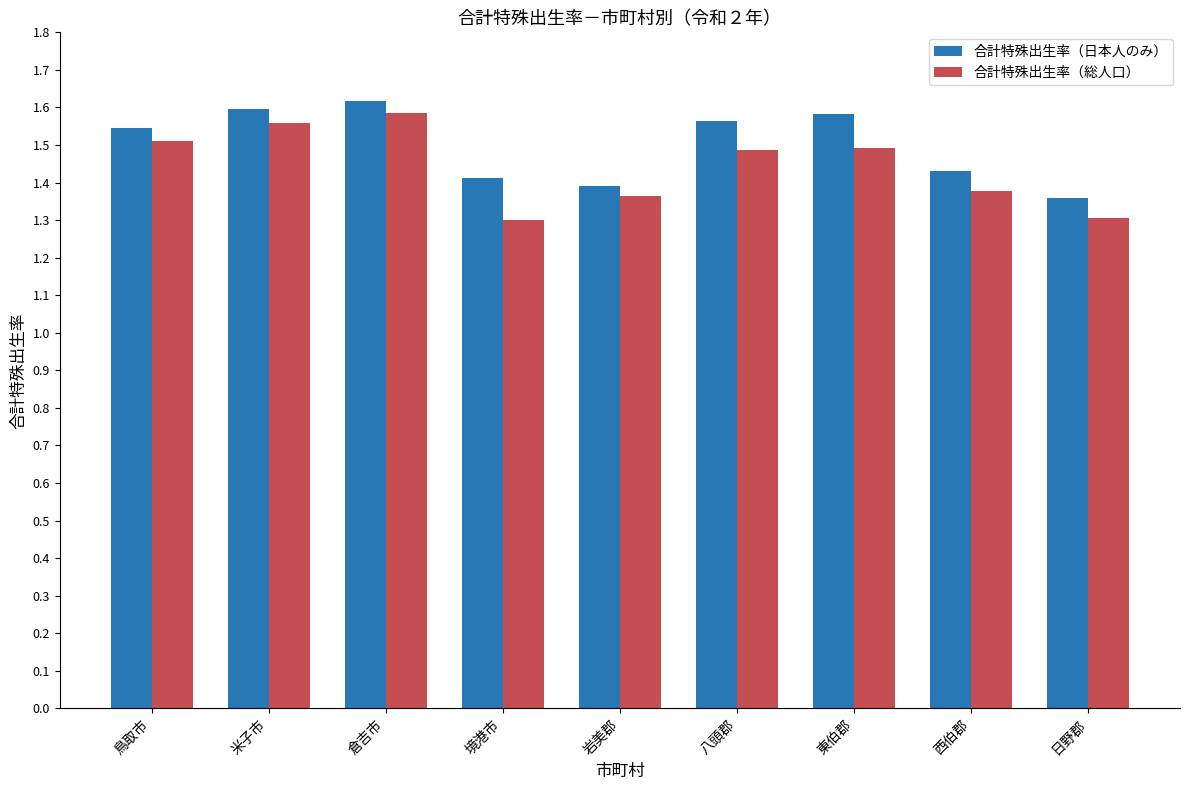

How many bars are there in total?

18